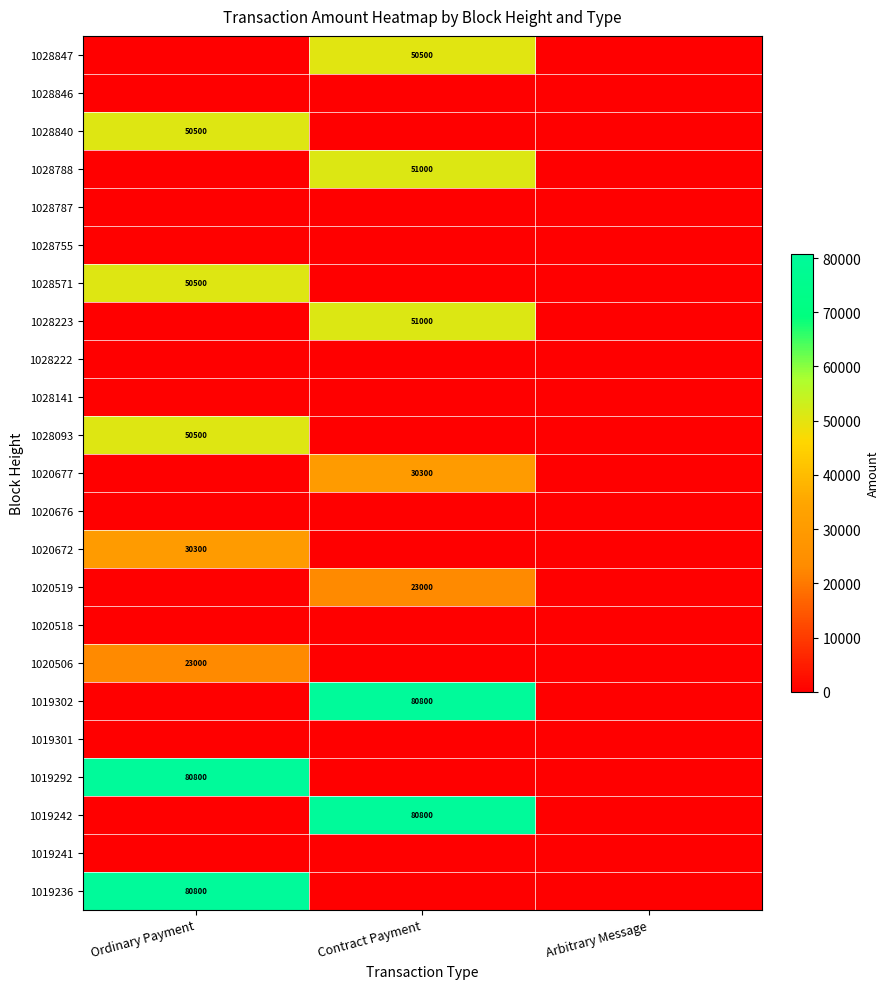

True or false: 1020519 has a value of 37091.5 at Contract Payment.

False